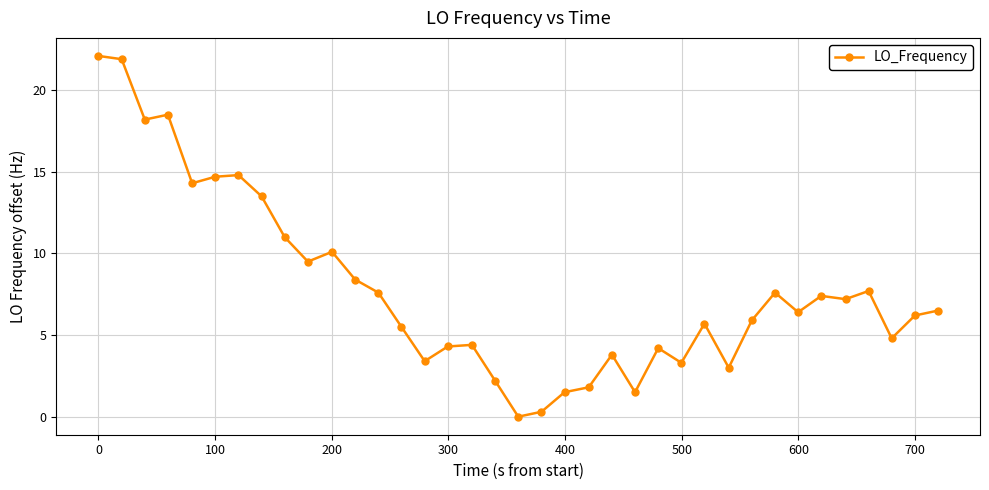

What is the value of the 16th point from the left?

4.3